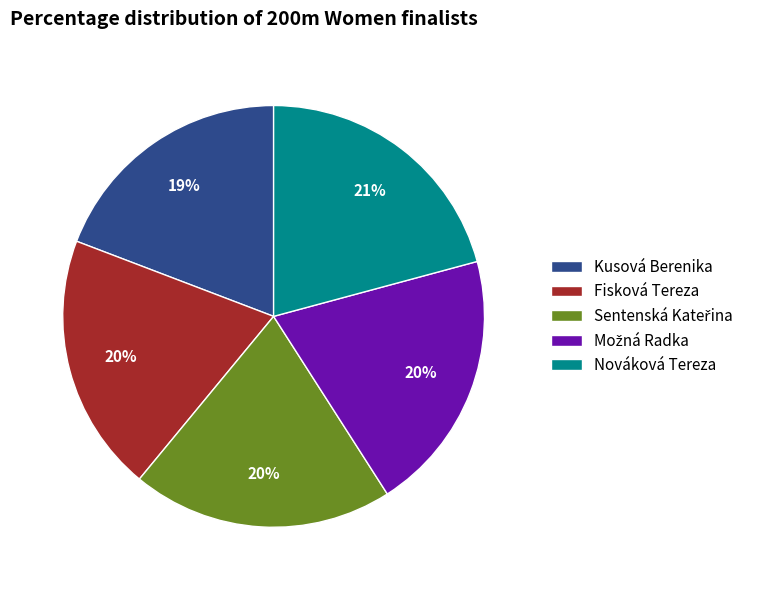

How many slices are in this pie chart?

5